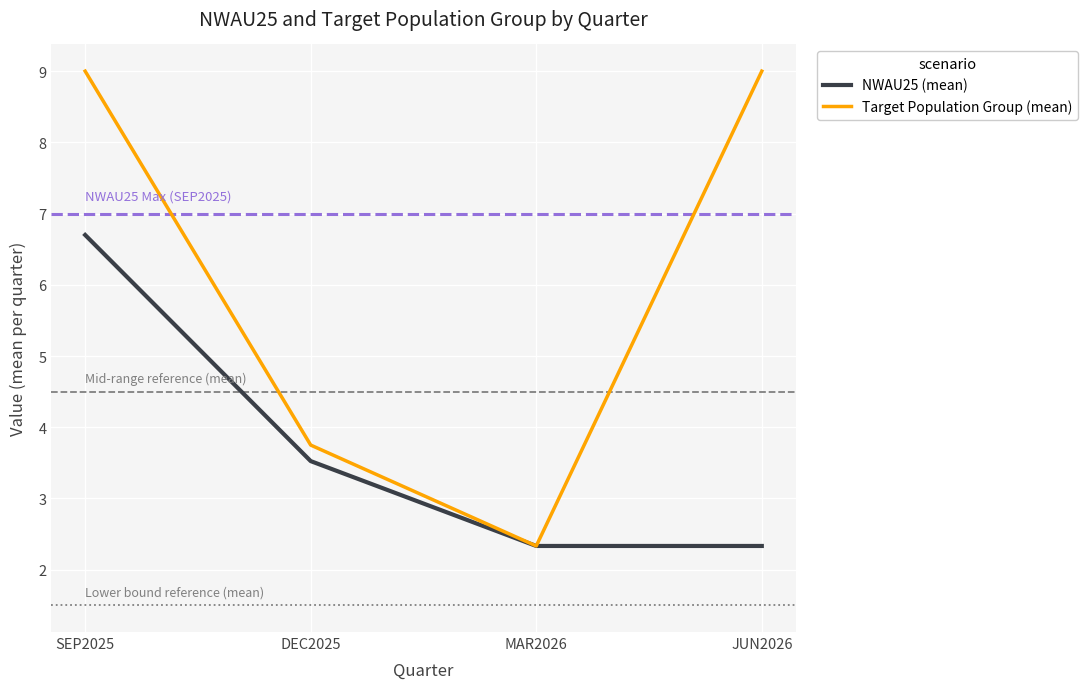

Reading left to right, what are all the values shown in this chart?

NWAU25 (mean): 6.7	3.5	2.3	2.3
Target Population Group (mean): 9.0	3.8	2.3	9.0